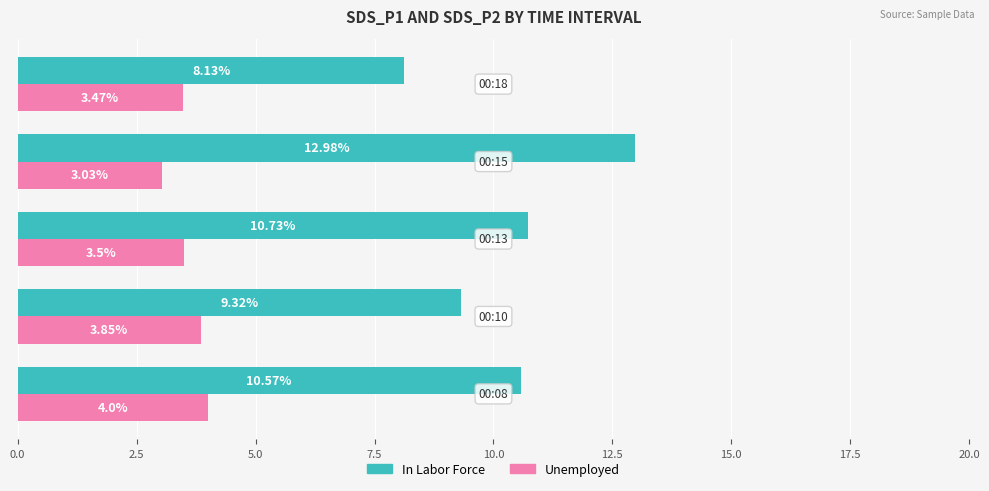

Which series has the largest total across all categories?

In Labor Force